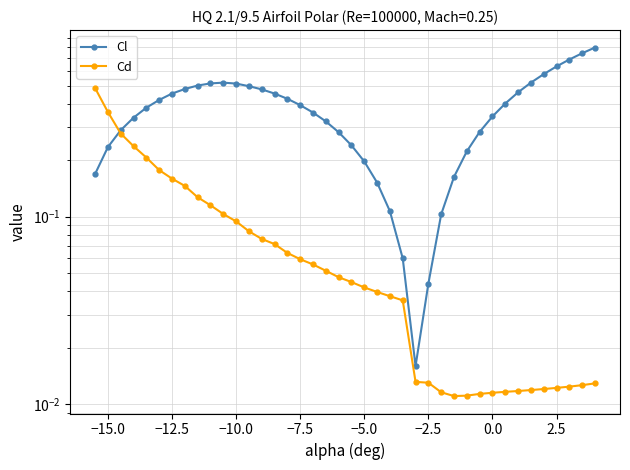

True or false: Cl has more than 1 interior local peaks.

False